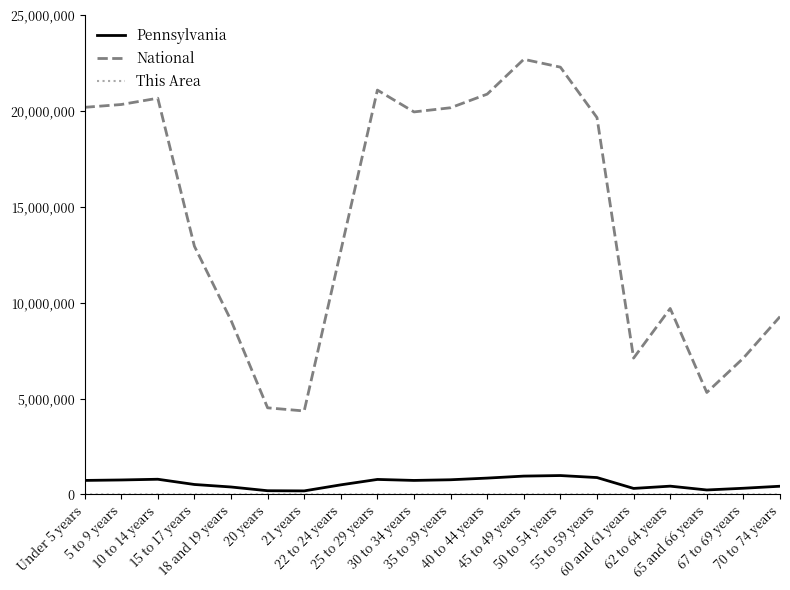

At which label is National closest to 13531442?

15 to 17 years